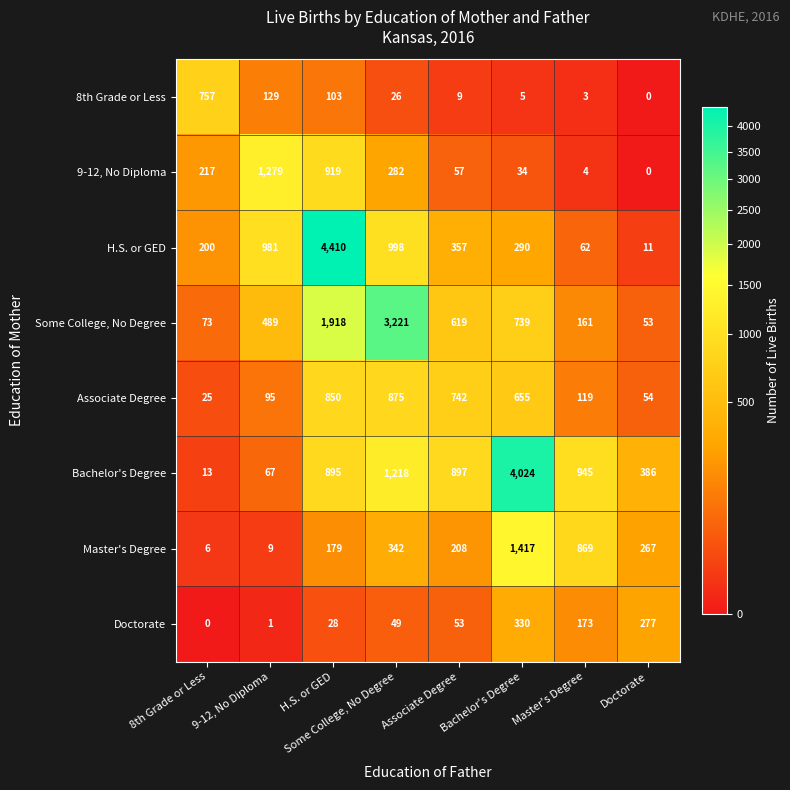

Between Associate Degree and Master's Degree, which series saw the biggest shift?

Master's Degree